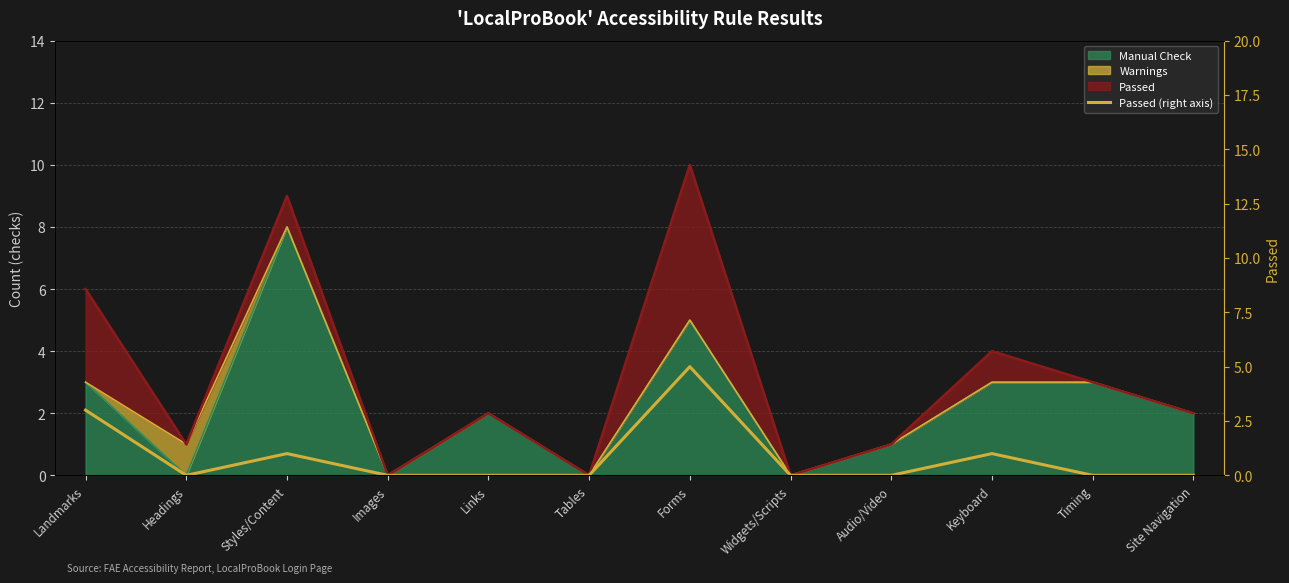

How many data points does each series have?

12